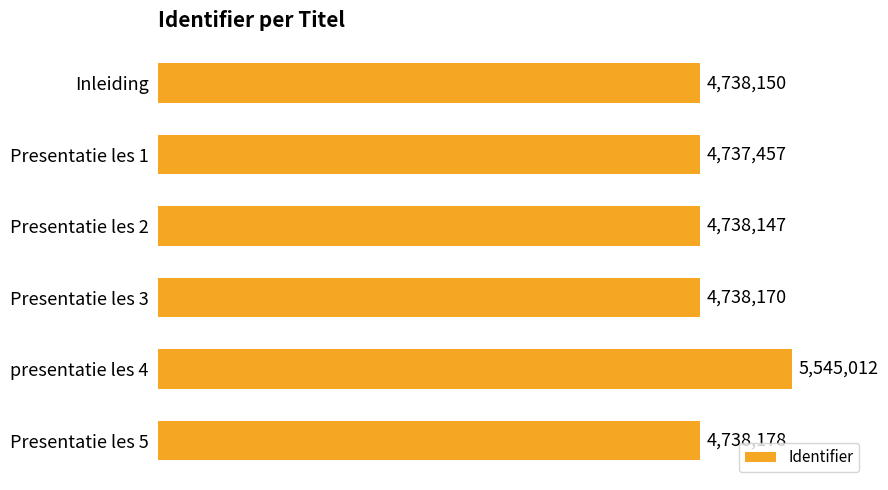

Which category has the lowest value across all series?

Presentatie les 1